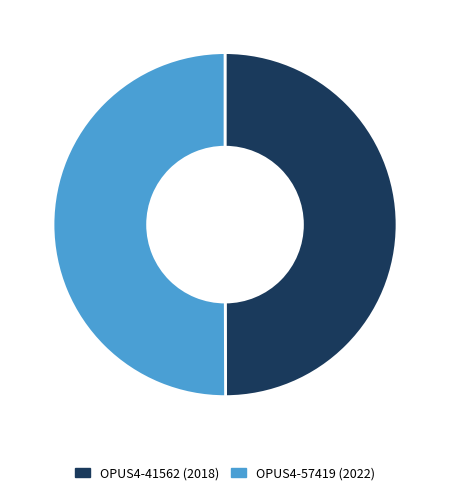

Is the sum of OPUS4-57419 (2022) and OPUS4-41562 (2018) greater than half?

Yes